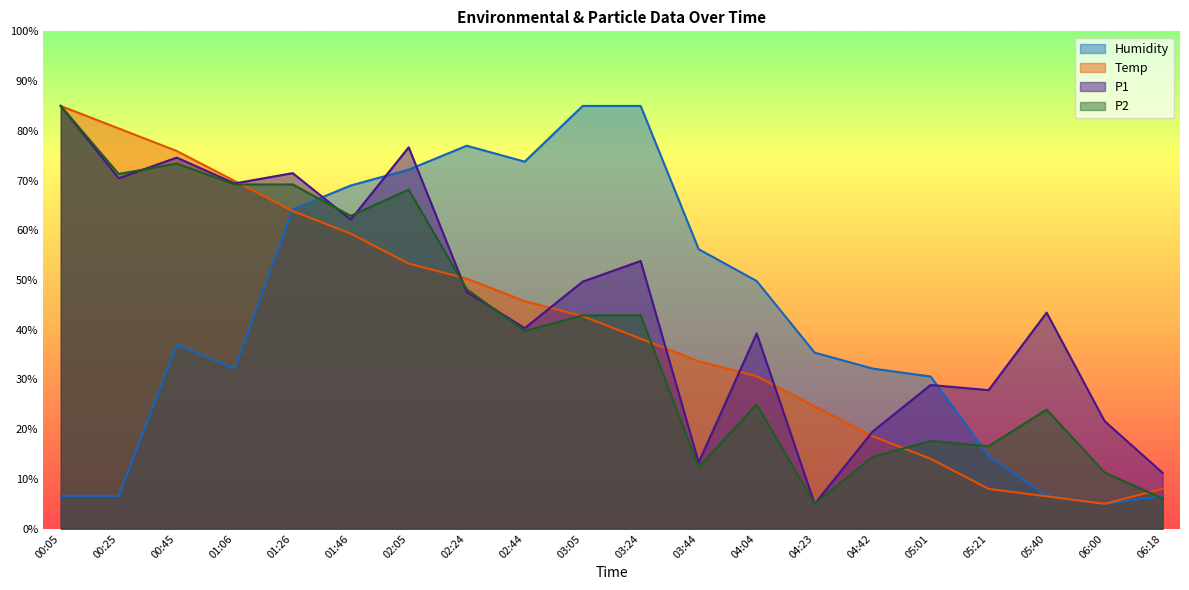

What is the total value across all series at 02:44?

199.6